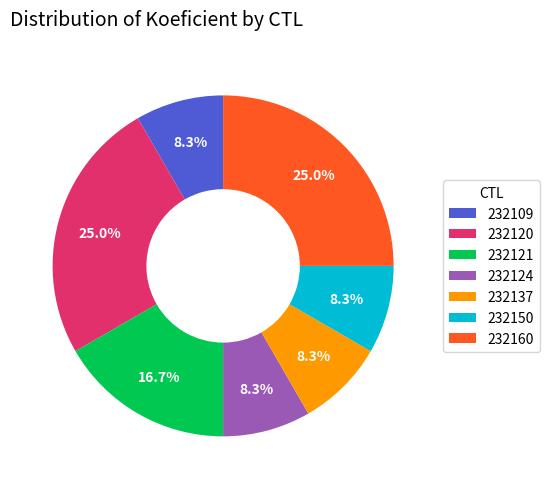

To the nearest percent, what is the difference between the 232121 and 232160 slice percentages?

8%